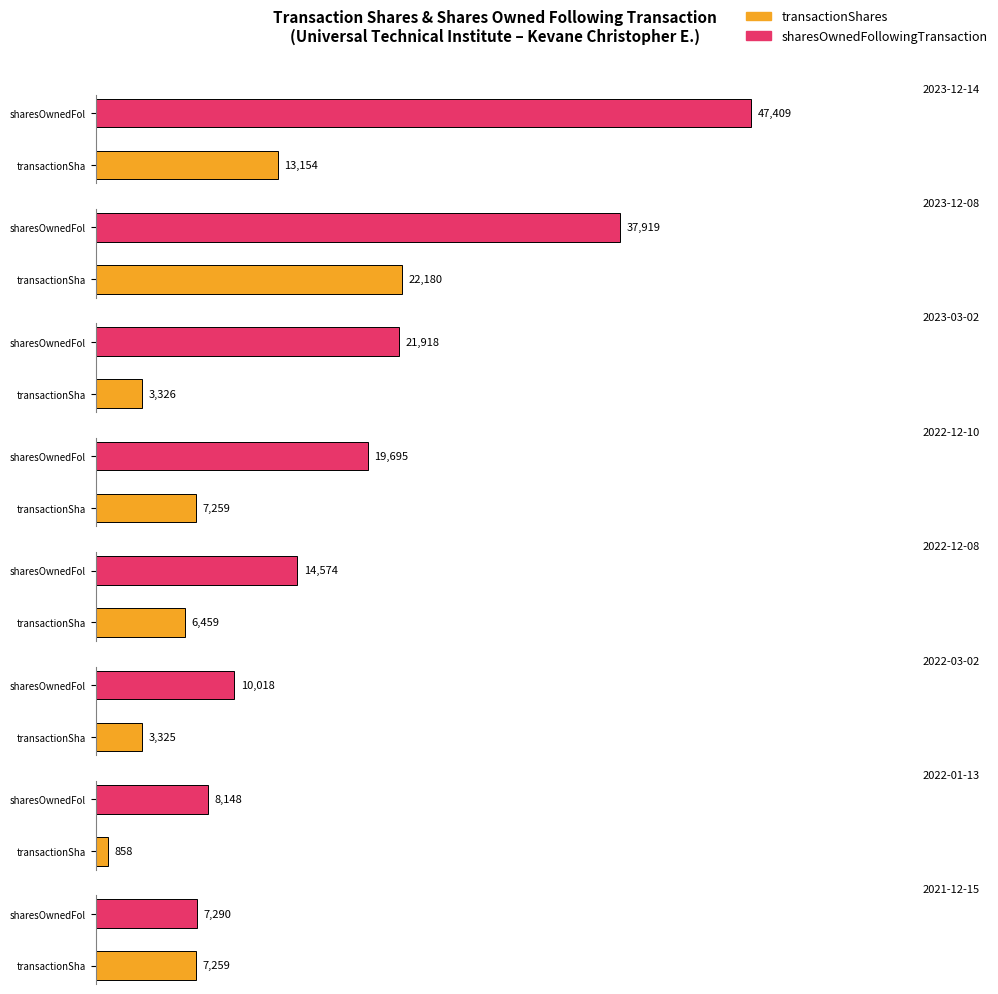

What is the label of the 6th bar from the left?

2022-03-02